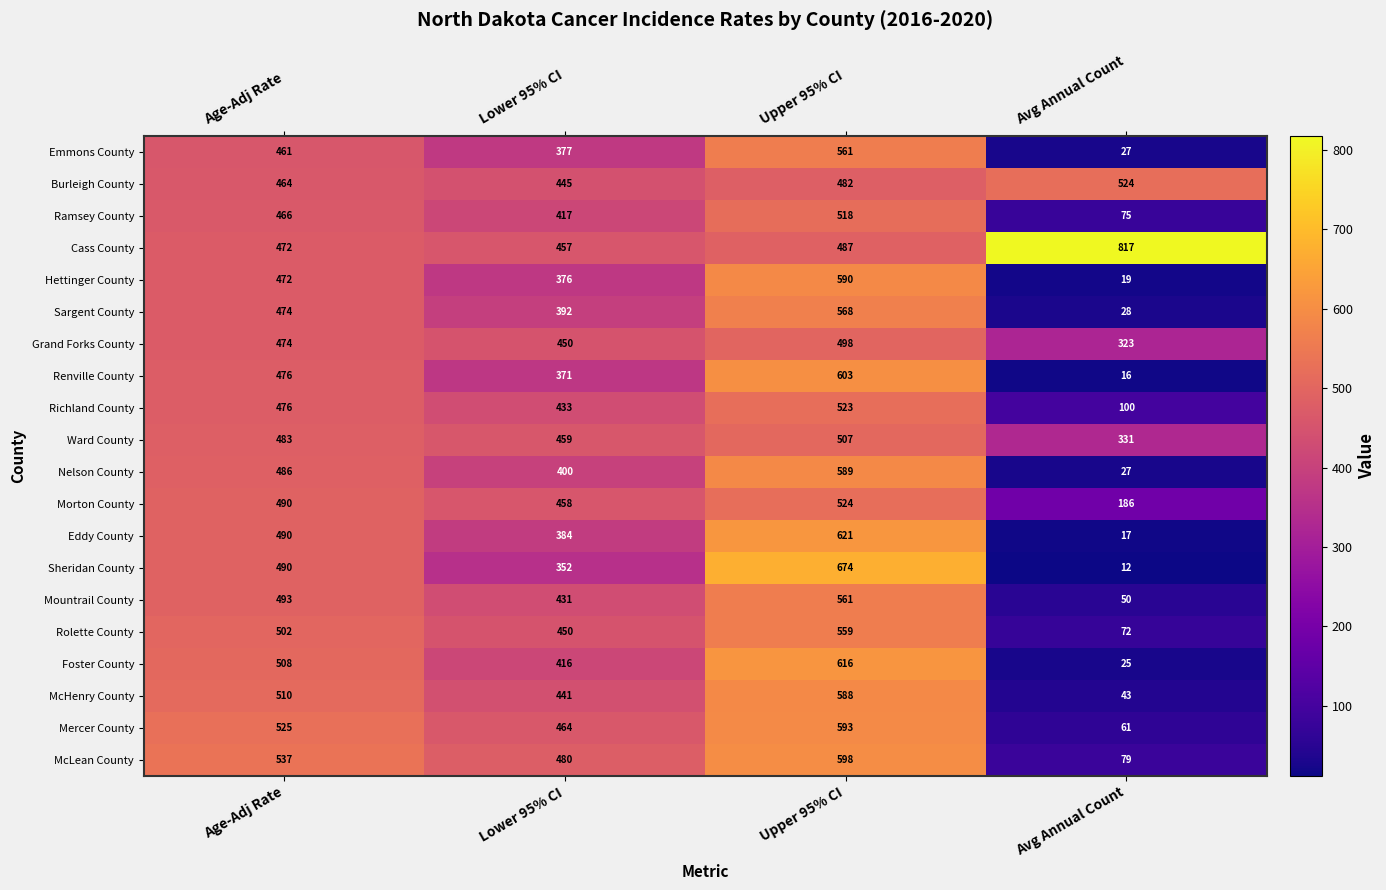

Is it true that Nelson County equals 9 at Avg Annual Count?

False